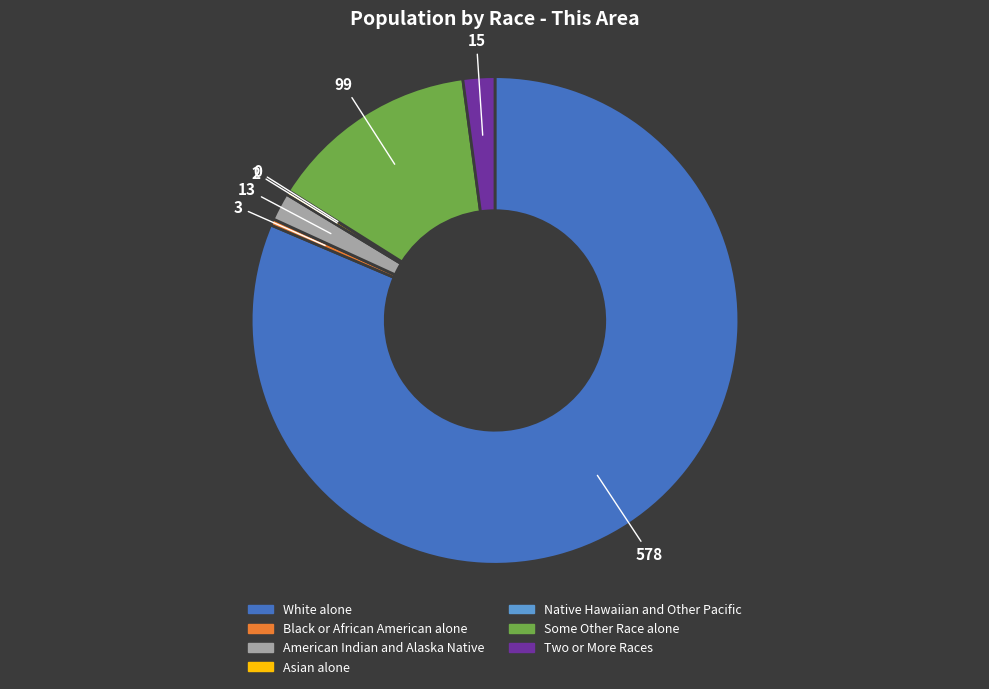

Do Black or African American alone and White alone together represent more than half of the pie?

Yes